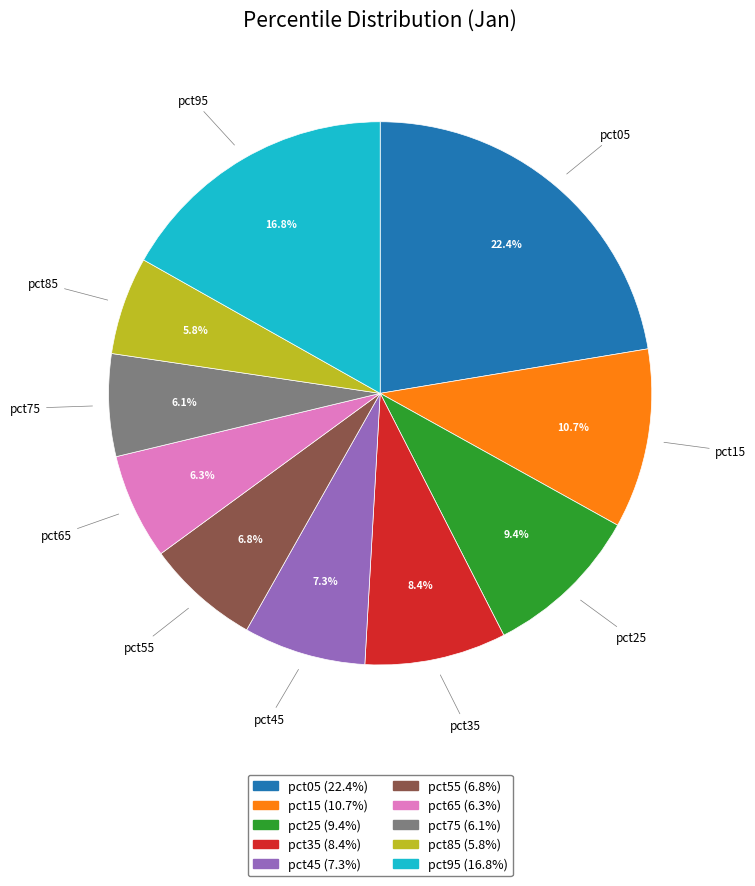

To the nearest percent, what is the combined percentage of pct05 and pct45?

30%